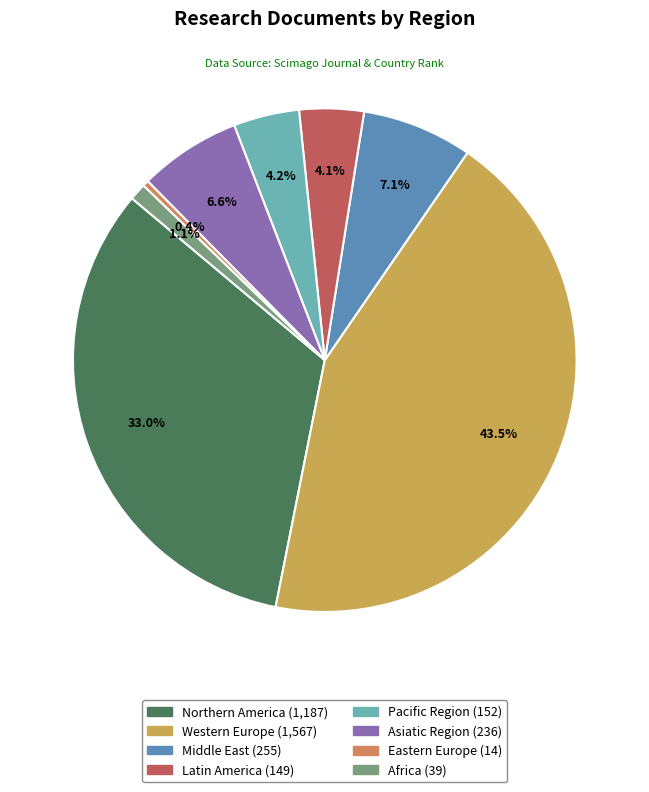

Rank the categories by value from lowest to highest.

Eastern Europe, Africa, Latin America, Pacific Region, Asiatic Region, Middle East, Northern America, Western Europe